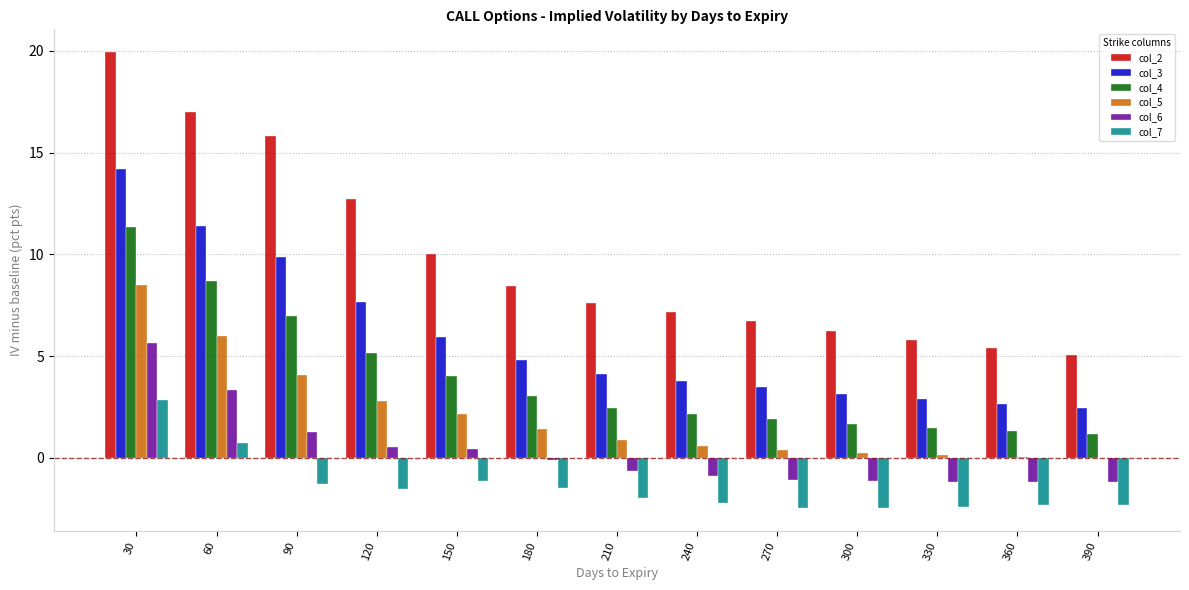

What is the difference between the col_7 values at 90 and 270?

1.2